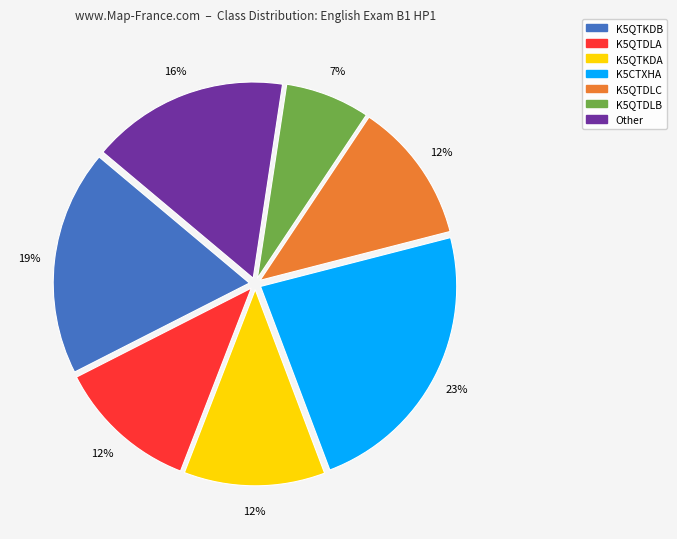

How many segments does this pie chart have?

7